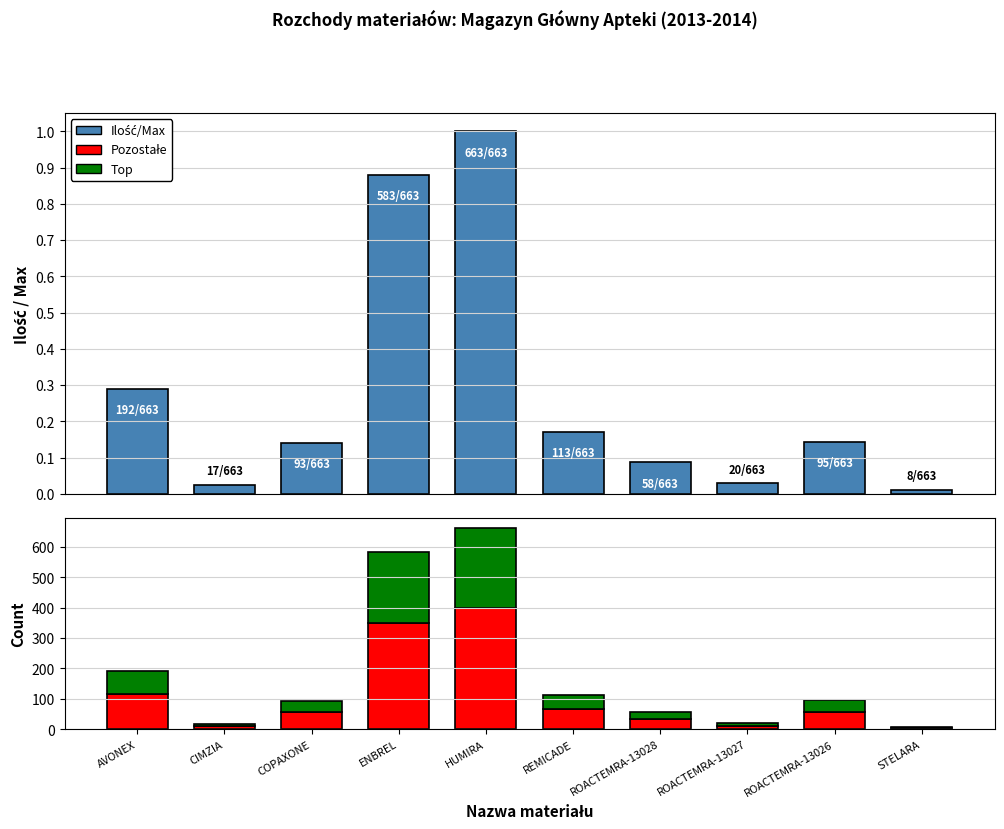

How many values in the Pozostałe series are below 57?

5